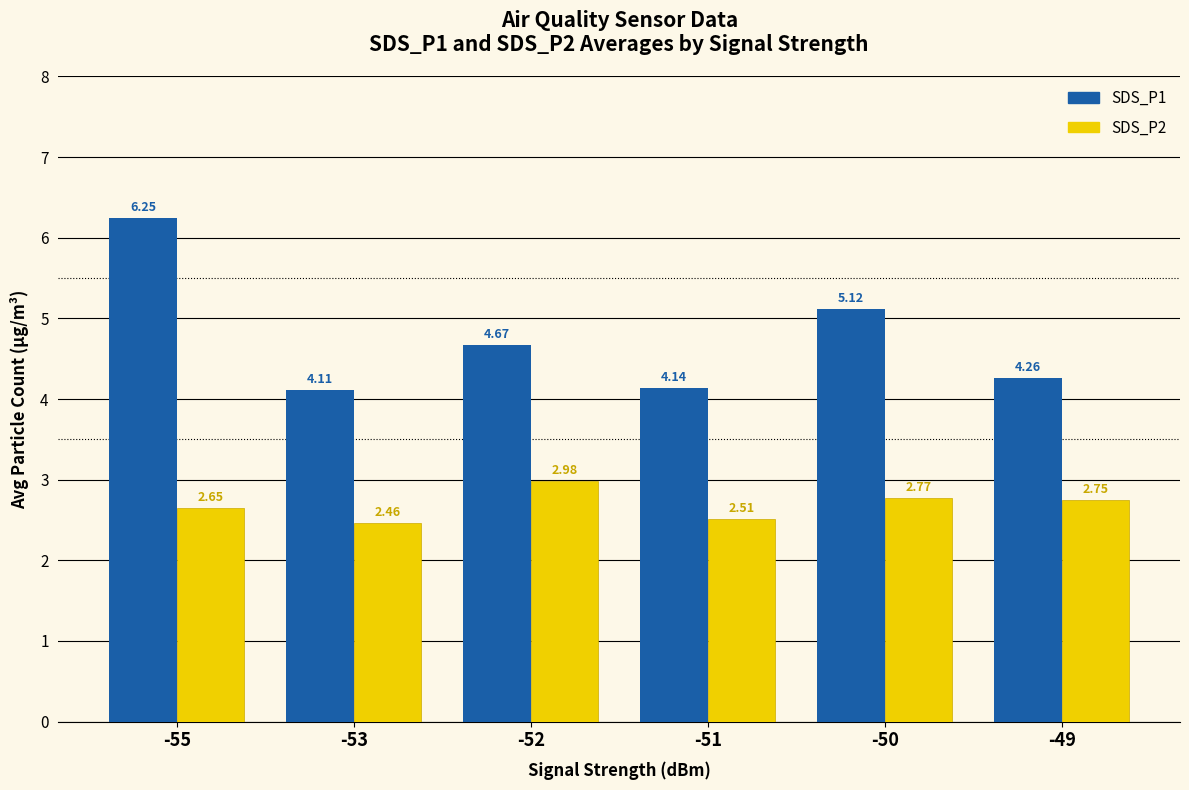

What is the sum of the SDS_P1 values at -50 and -53?

9.2